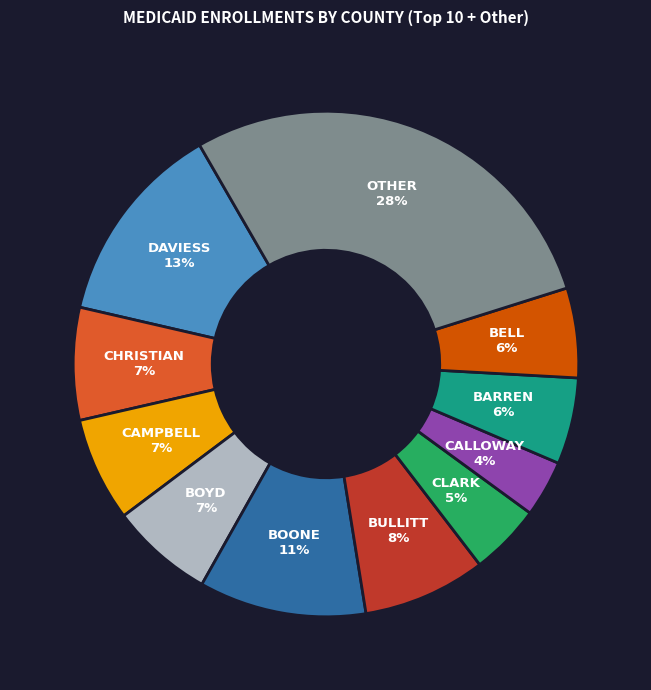

Does any single category account for the majority?

No